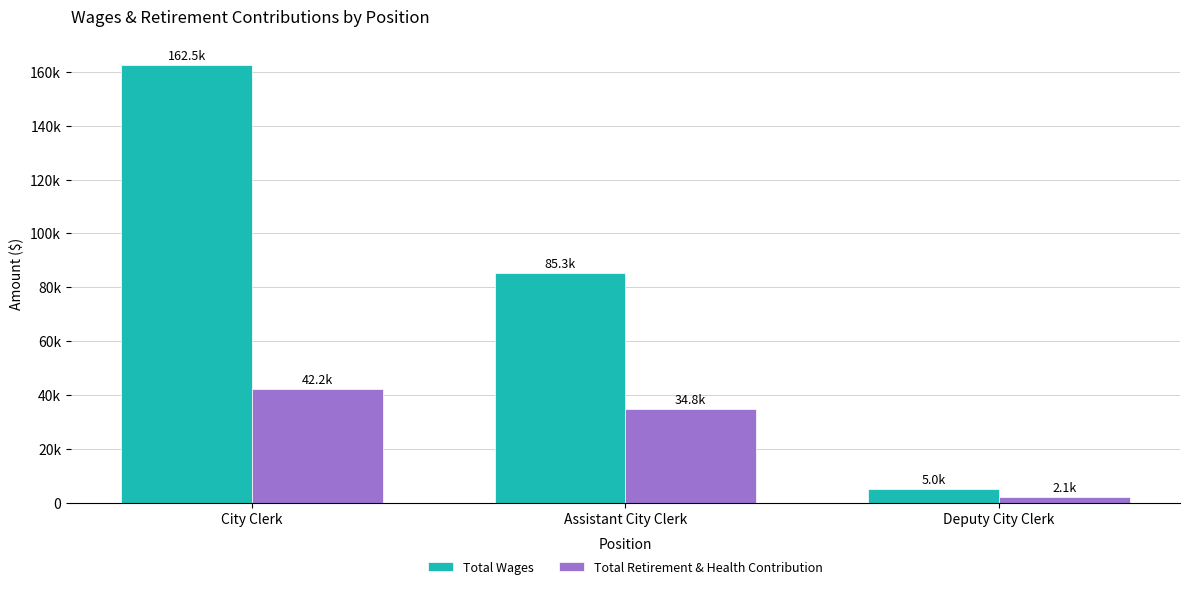

Reading right to left, extract all data points from this chart.

Total Wages: 4990	85300	162531
Total Retirement & Health Contribution: 2111	34777	42187